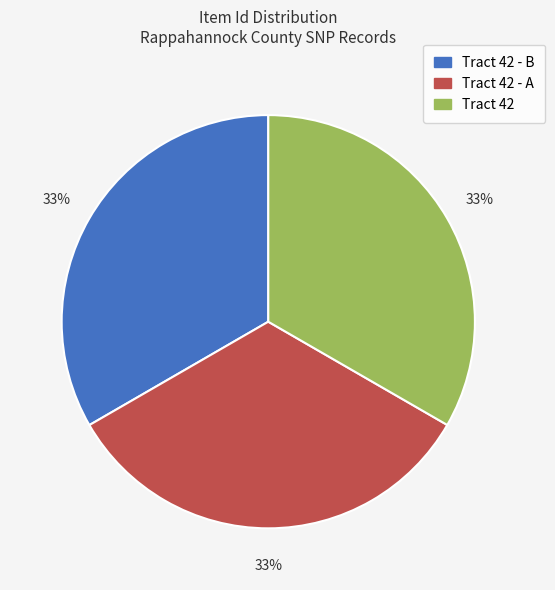

Is it true that Tract 42 - B is 19% of the pie?

False